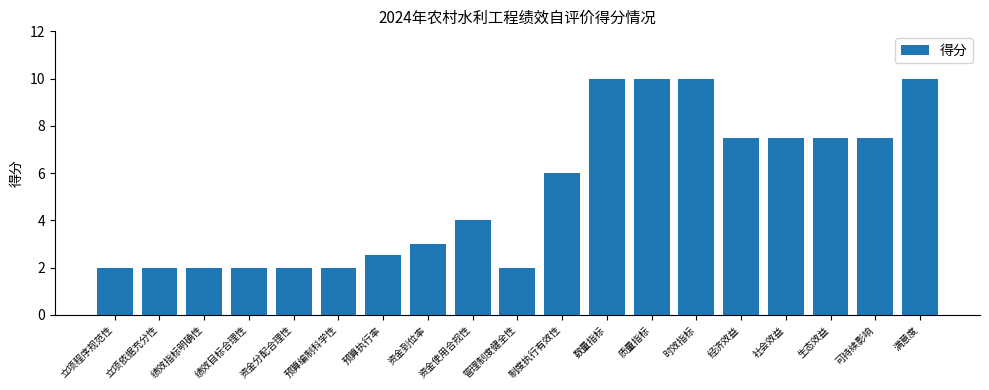

What is the minimum value shown in the chart?

2.0